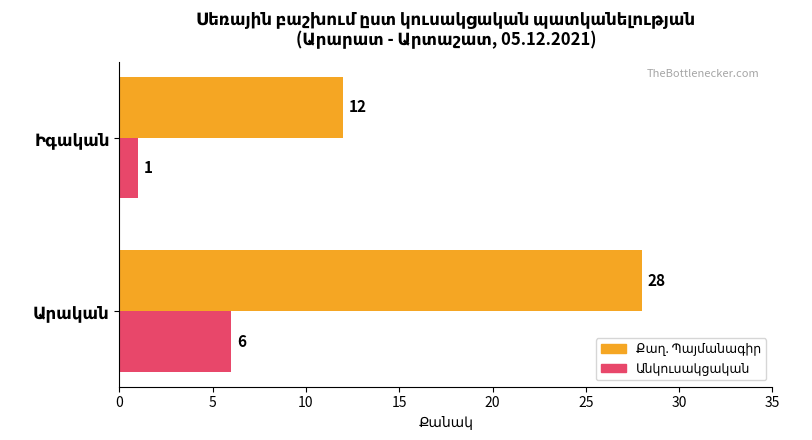

What is the maximum value shown in the chart?

28